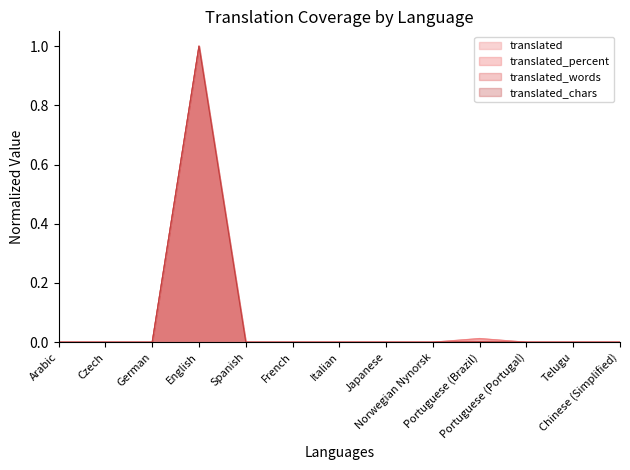

Between Spanish and Norwegian Nynorsk, which series saw the biggest shift?

translated